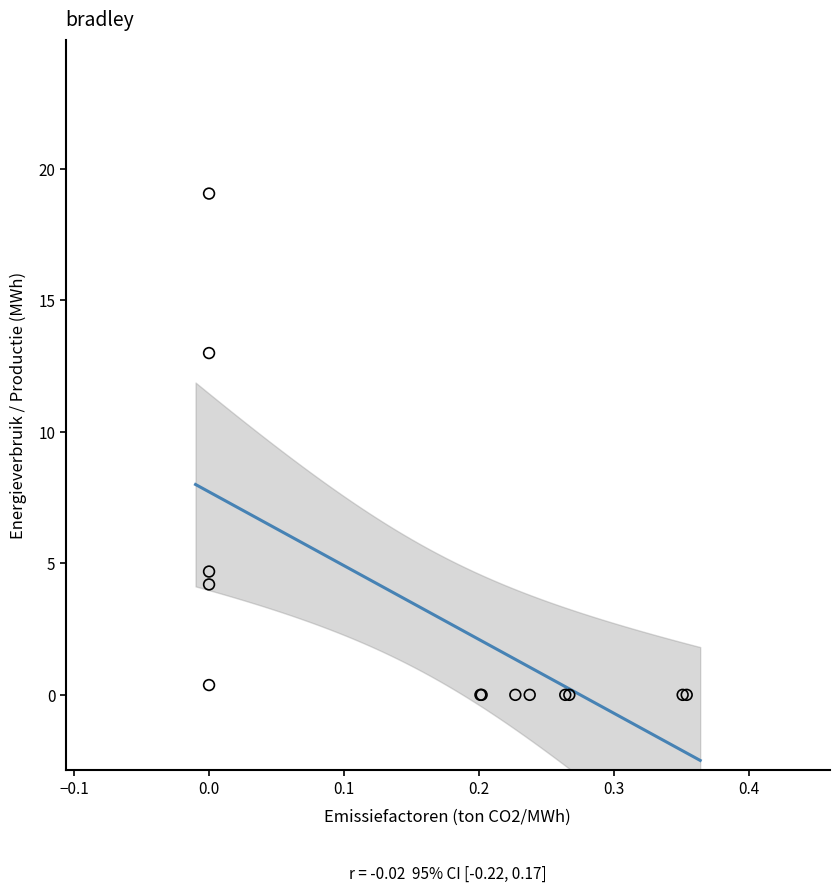

What Y value in the scatter plot is closest to 9?

13.0